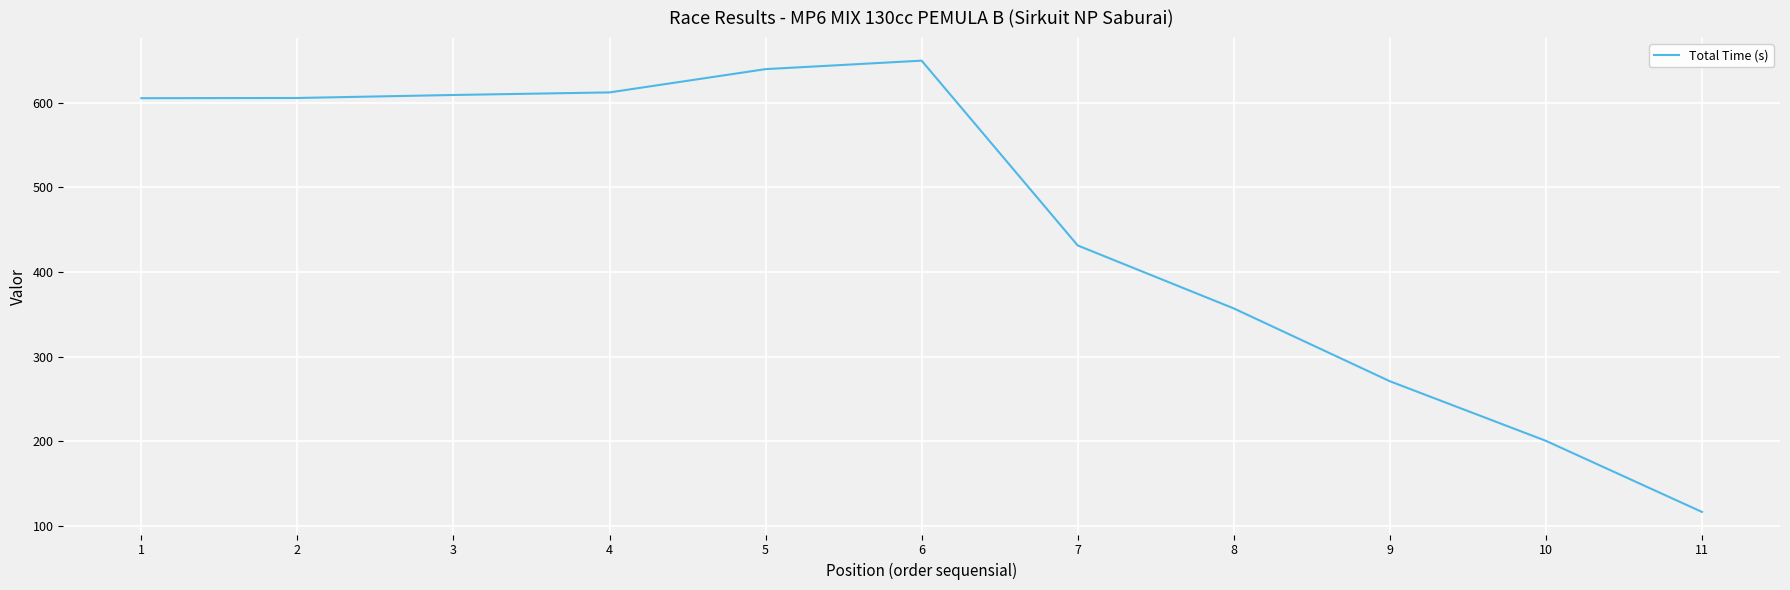

The value at 8 is 522.0. True or false?

False